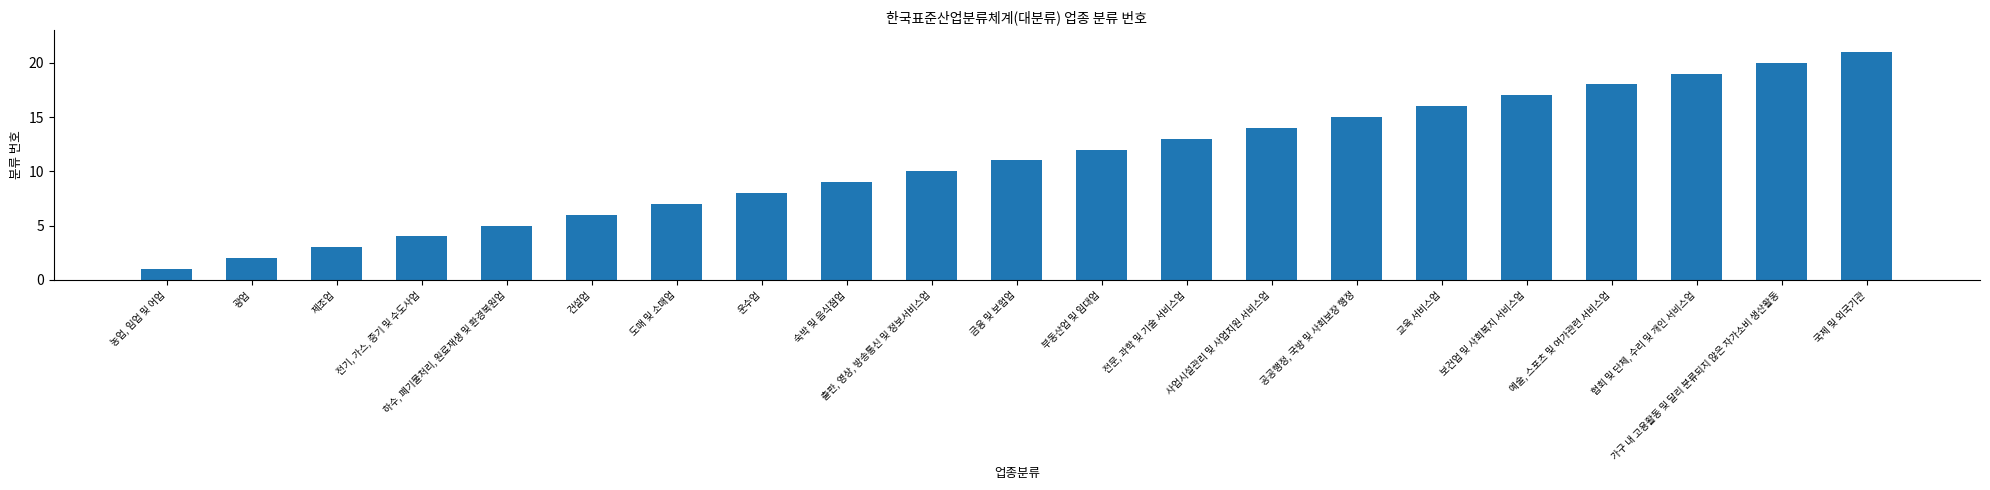

What is the value of the 3rd bar from the left?

3